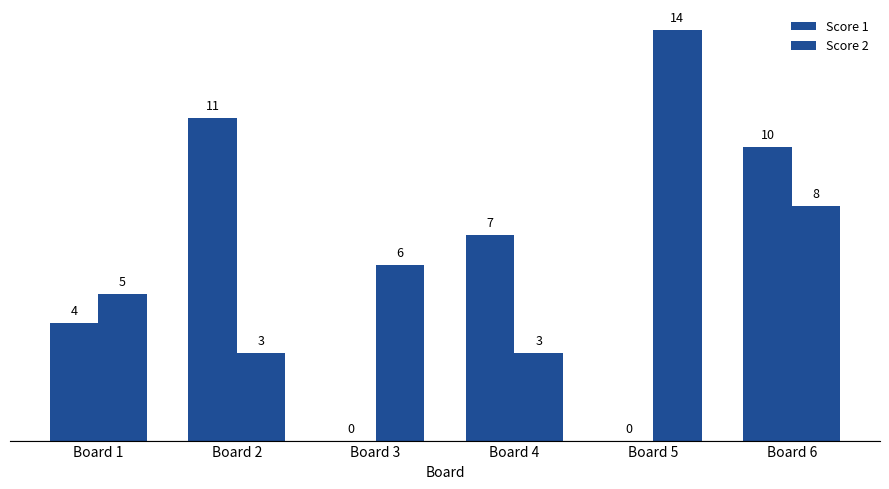

At which label is Score 2 closest to 8?

Board 6